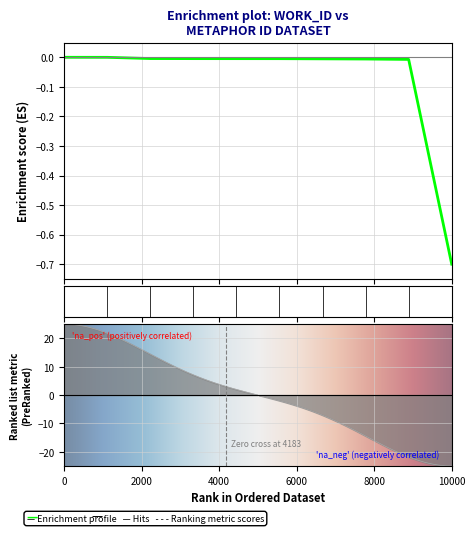

True or false: the data shows -0.0 at 5182.

False